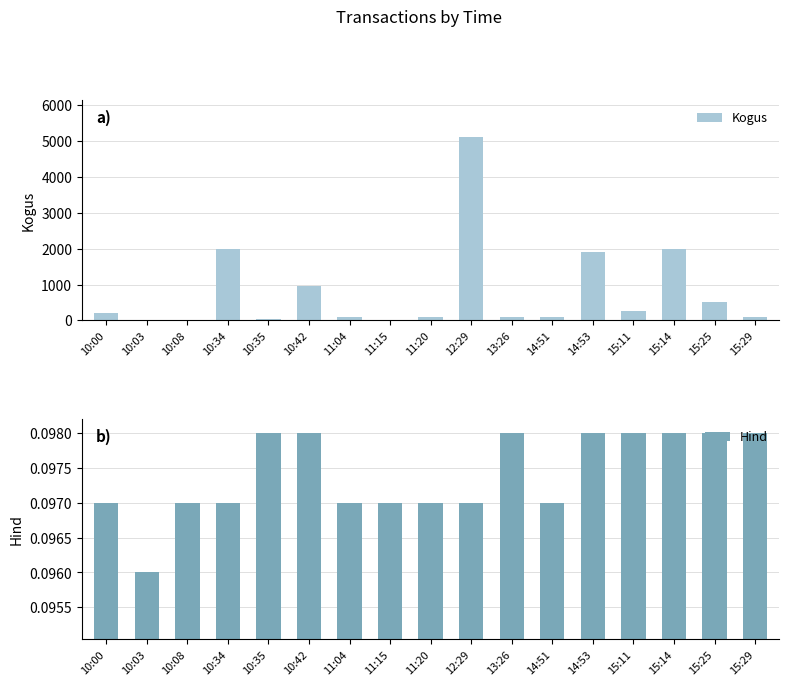

At which label is Hind closest to 0?

10:03